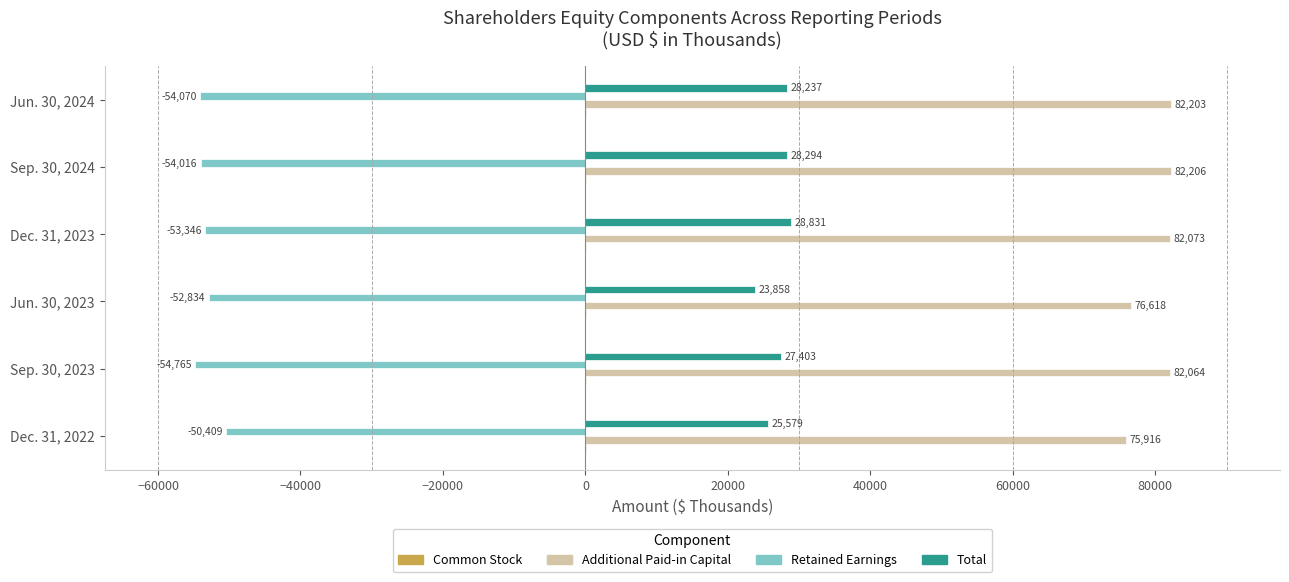

At which category is the sum across all series the highest?

Dec. 31, 2023